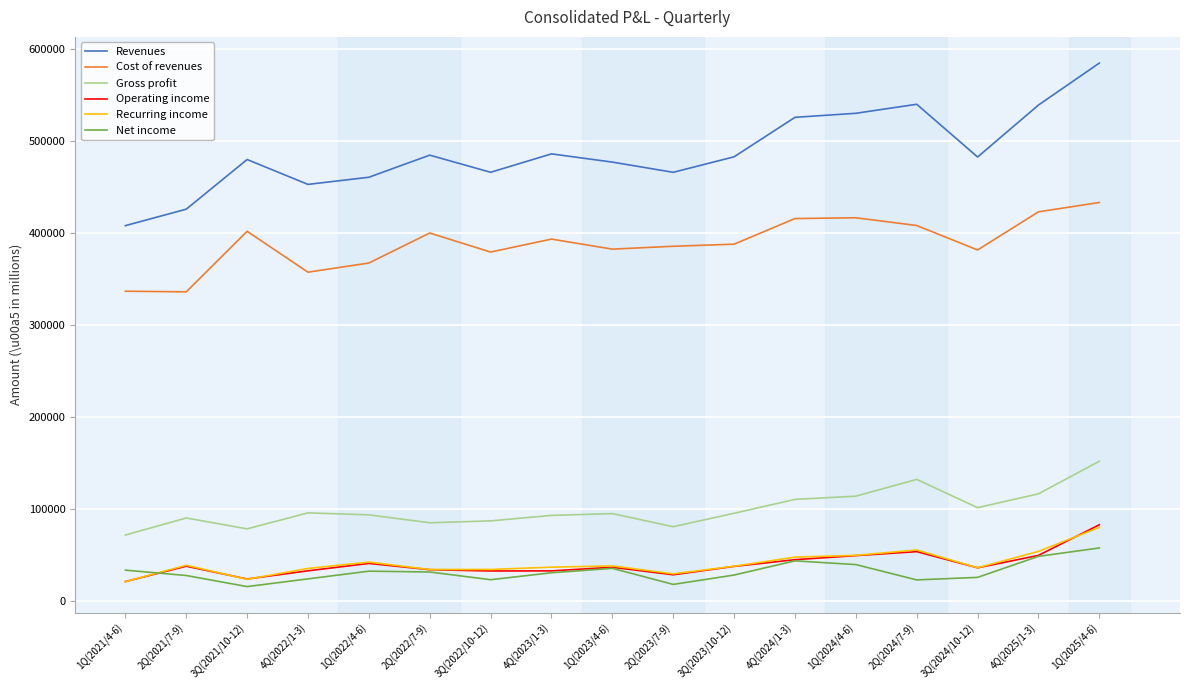

What is the difference between the second highest and second lowest values in the Cost of revenues series?

86288